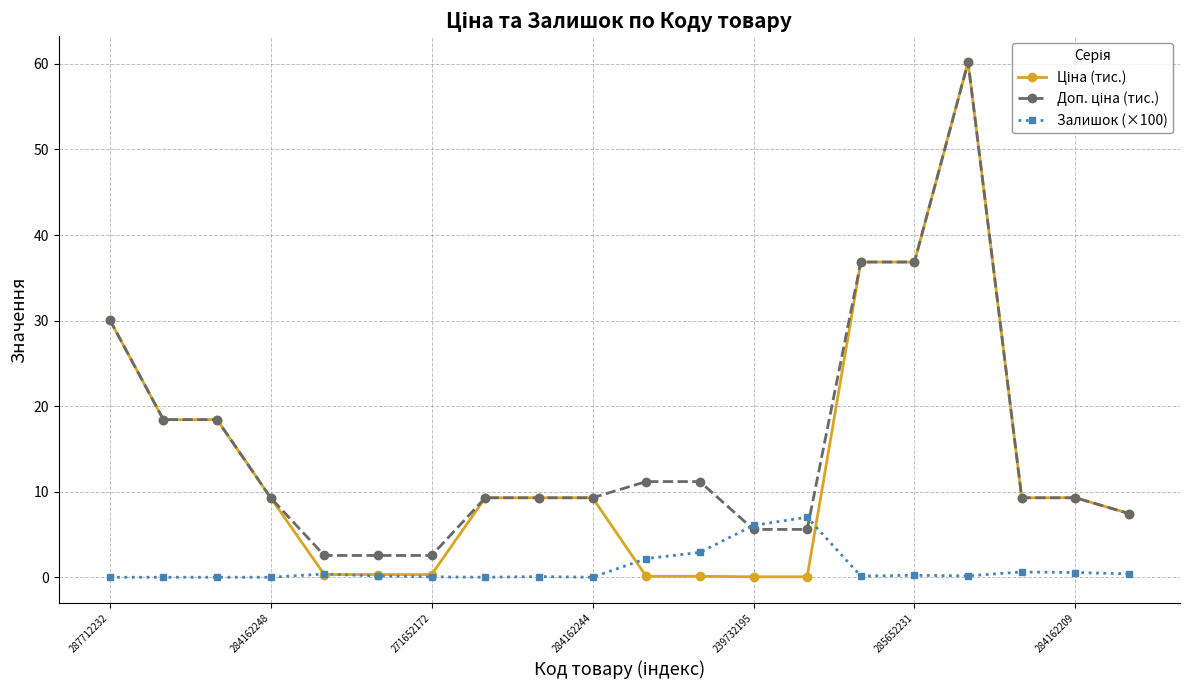

At how many categories does at least one series exceed 15?

6